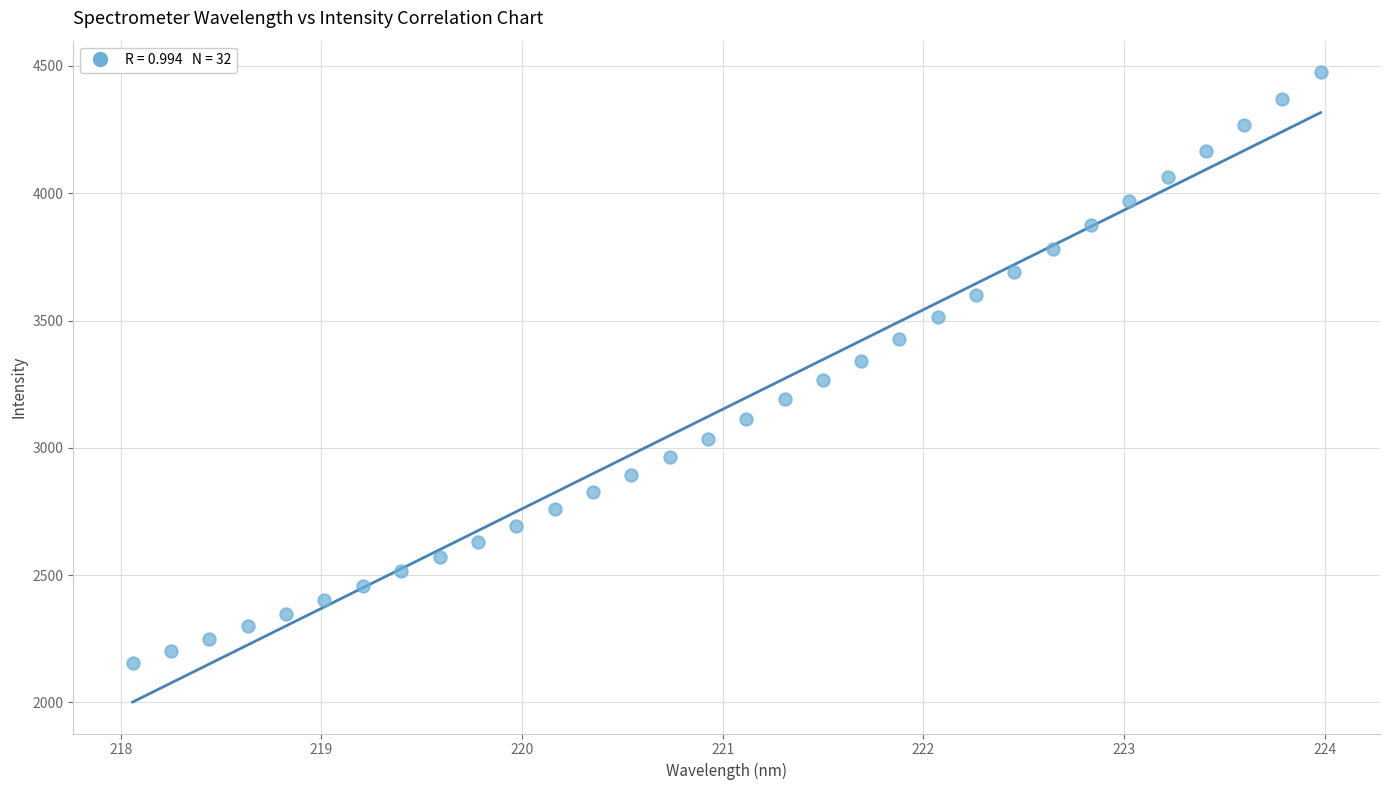

What is the range of Y values (max minus min)?

2320.7